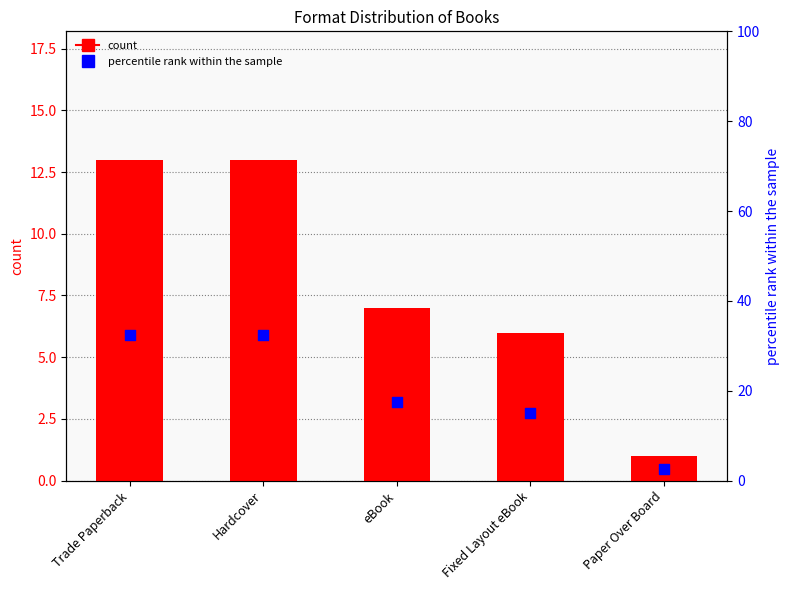

Which series contains the highest Y value?

percentile rank within the sample